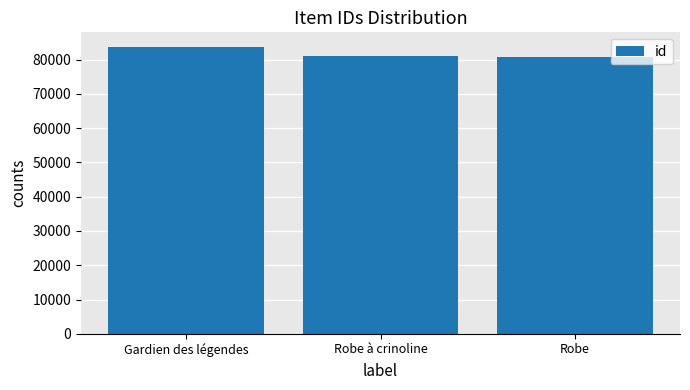

How many bars are there in total?

3